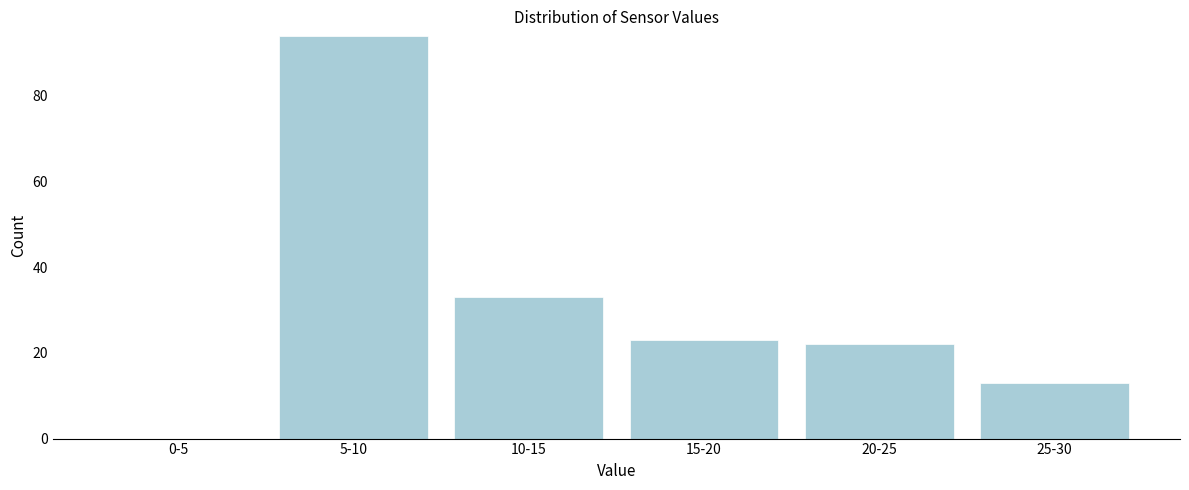

Reading left to right, list all the values displayed in this chart.

0-5=0	5-10=94	10-15=33	15-20=23	20-25=22	25-30=13